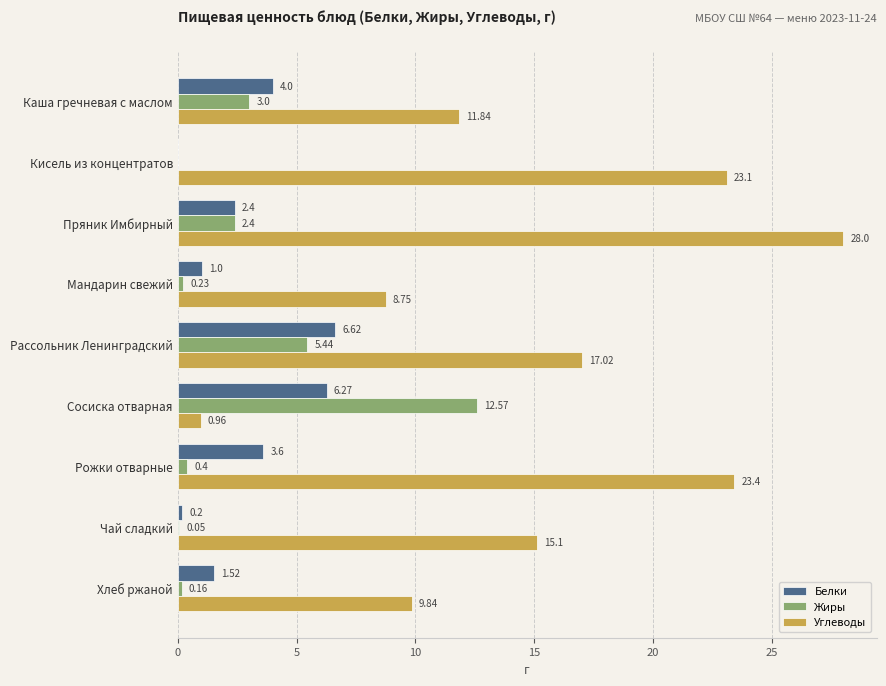

At which category is the sum across all series the highest?

Пряник Имбирный